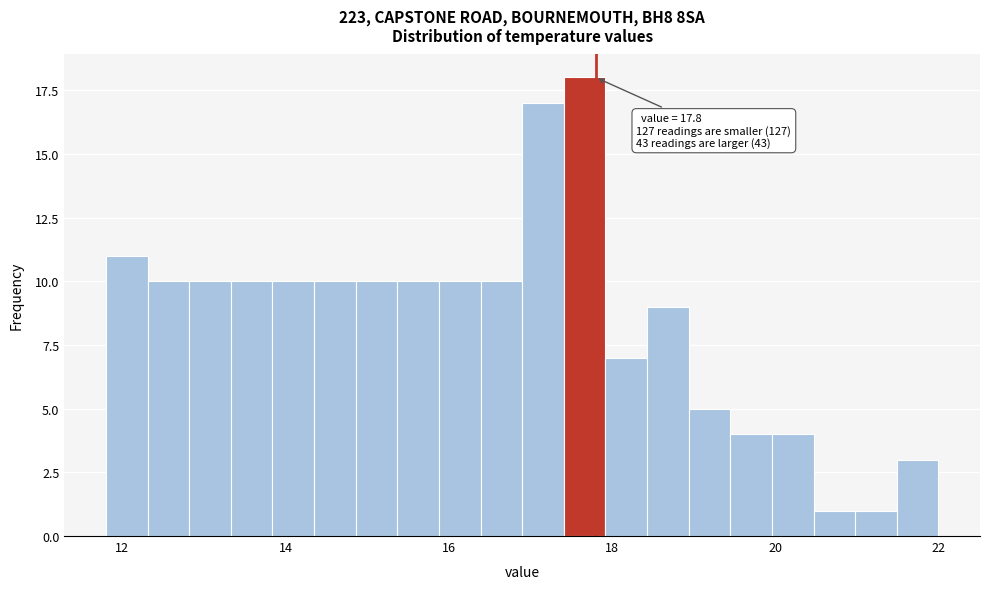

Around what value on the x-axis is the tallest bar? Give the approximate position of its centre, as read against the axis.

17.6